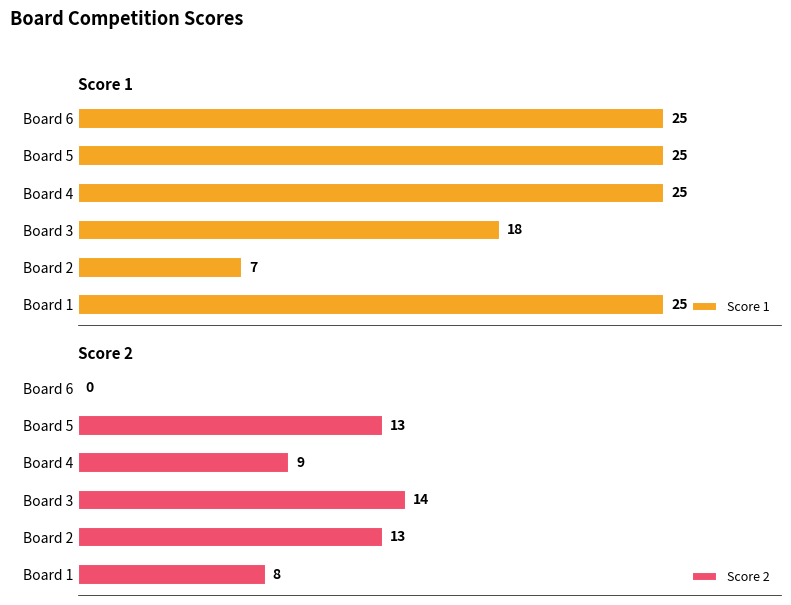

At which label is Score 1 closest to 16?

Board 3